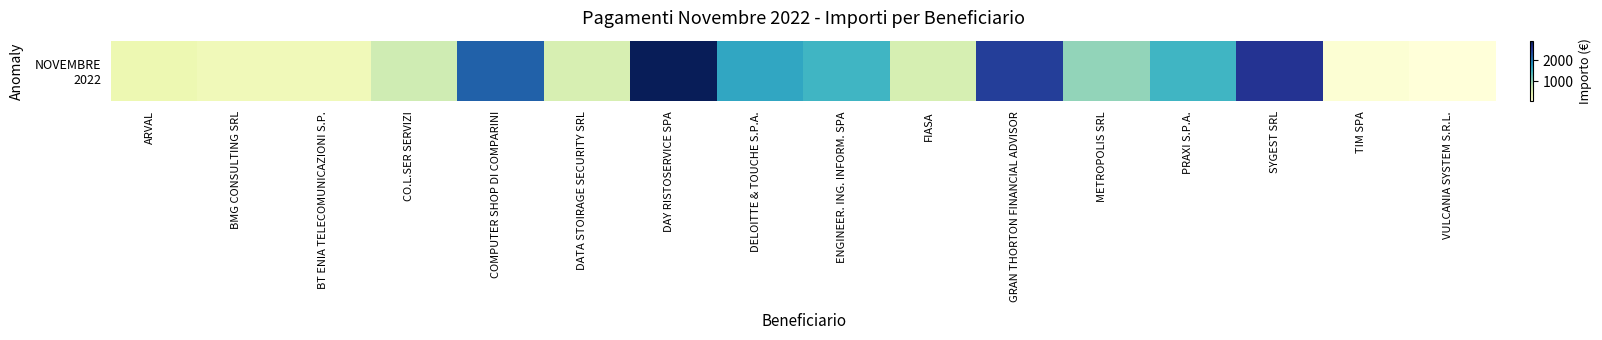

Rank the categories by value from lowest to highest.

VULCANIA SYSTEM S.R.L., TIM SPA, BT ENIA TELECOMUNICAZIONI S.P., BMG CONSULTING SRL, ARVAL, DATA STOIRAGE SECURITY SRL, FIASA, CO.L.SER SERVIZI, METROPOLIS SRL, ENGINEER. ING. INFORM. SPA, PRAXI S.P.A., DELOITTE & TOUCHE S.P.A., COMPUTER SHOP DI COMPARINI, GRAN THORTON FINANCIAL ADVISOR, SYGEST SRL, DAY RISTOSERVICE SPA